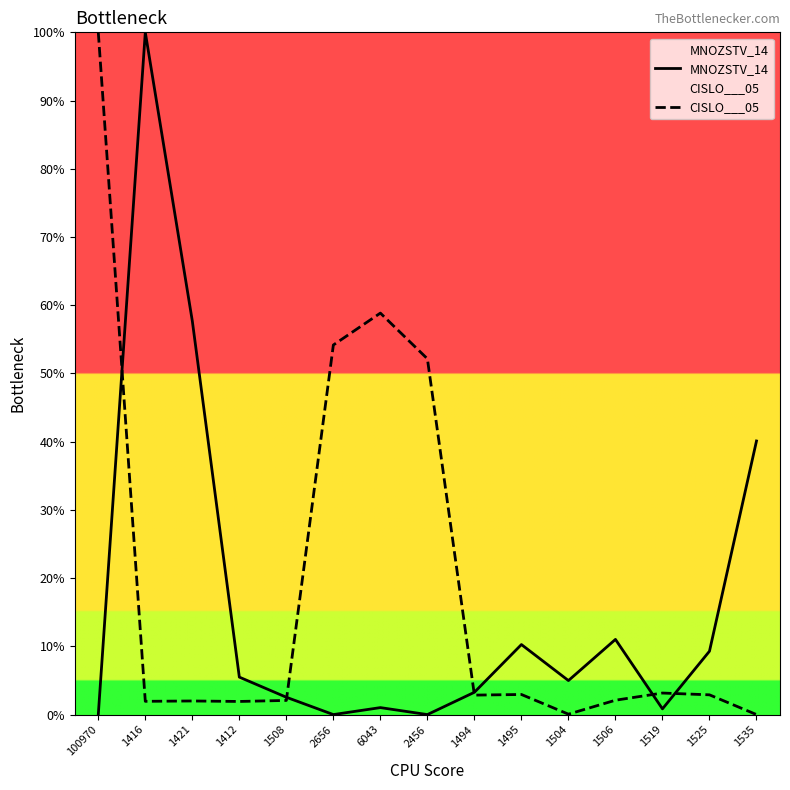

At how many categories does at least one series exceed 68?

2